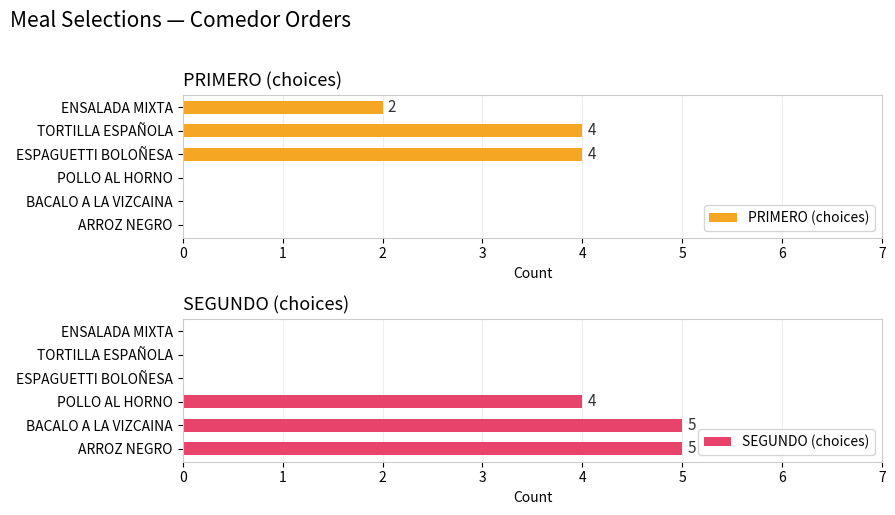

What is the highest value of the PRIMERO (choices) series?

4